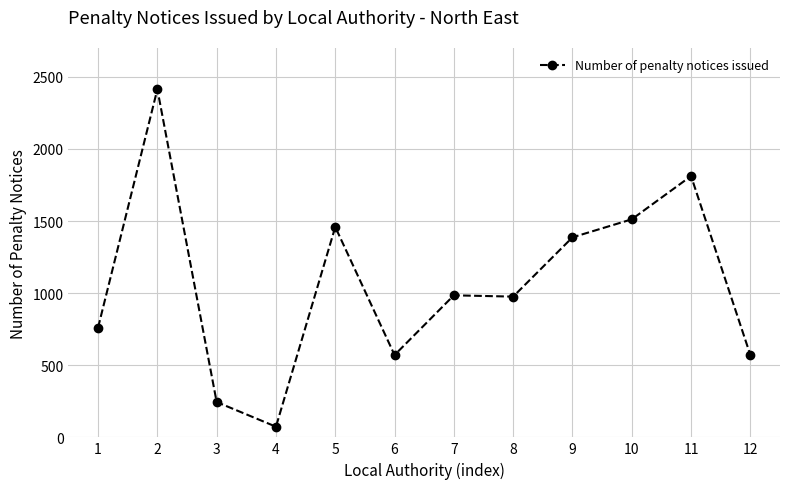

Does the chart display data point markers on the line(s)?

Yes